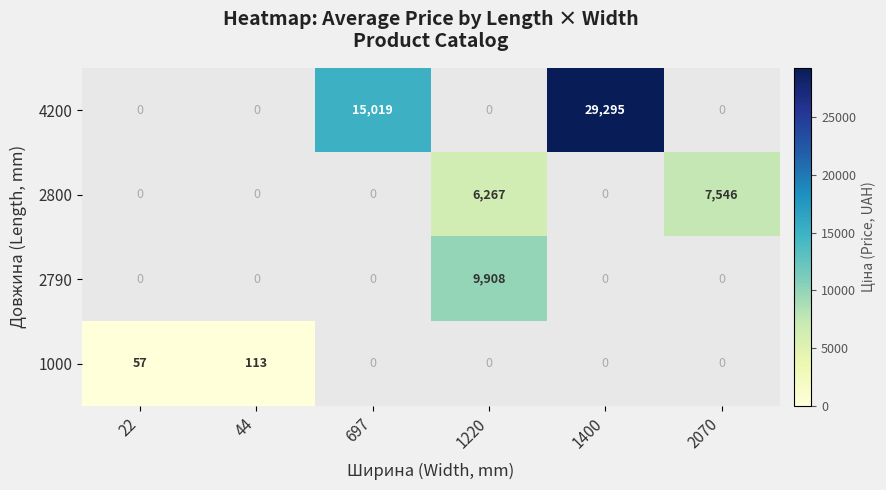

The 2800 series shows 1738 at 1220. True or false?

False